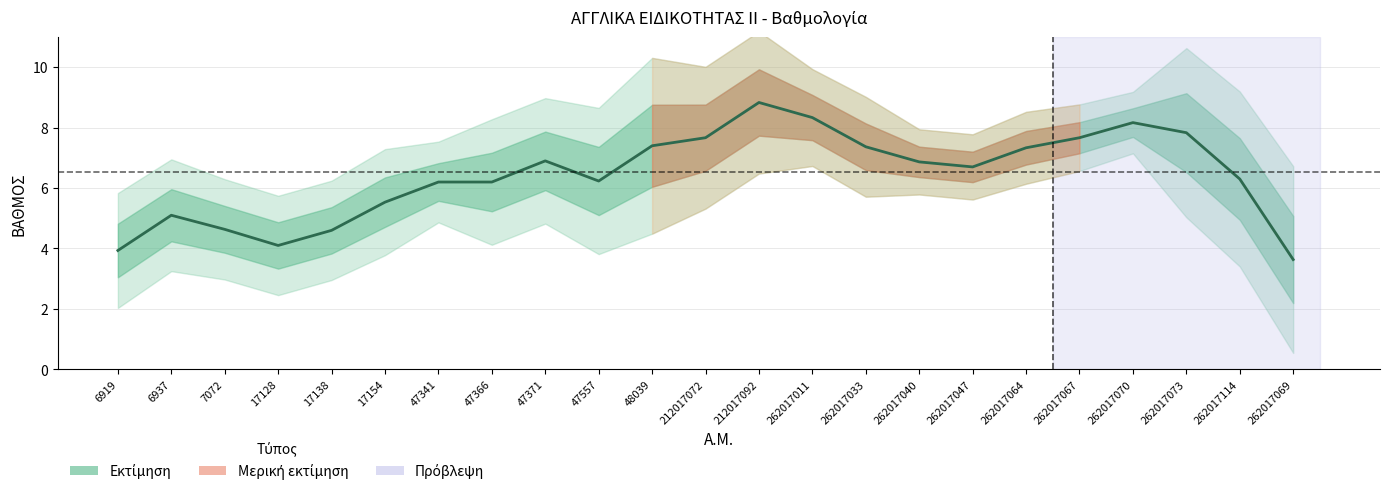

At which category does the chart reach its peak across all series?

212017092